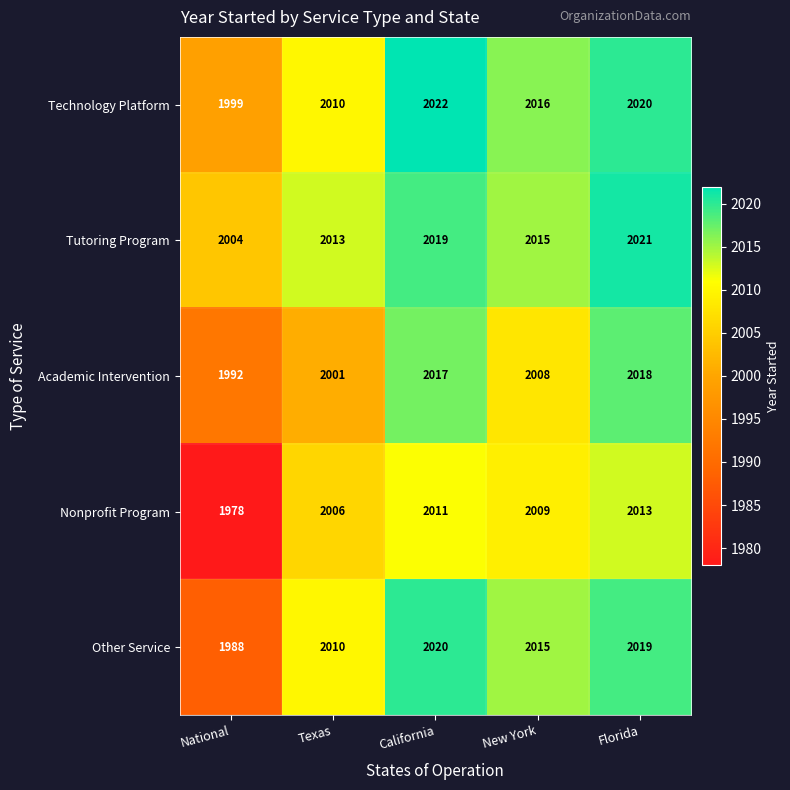

What value does the Technology Platform series have at National, to the nearest 10?

2000